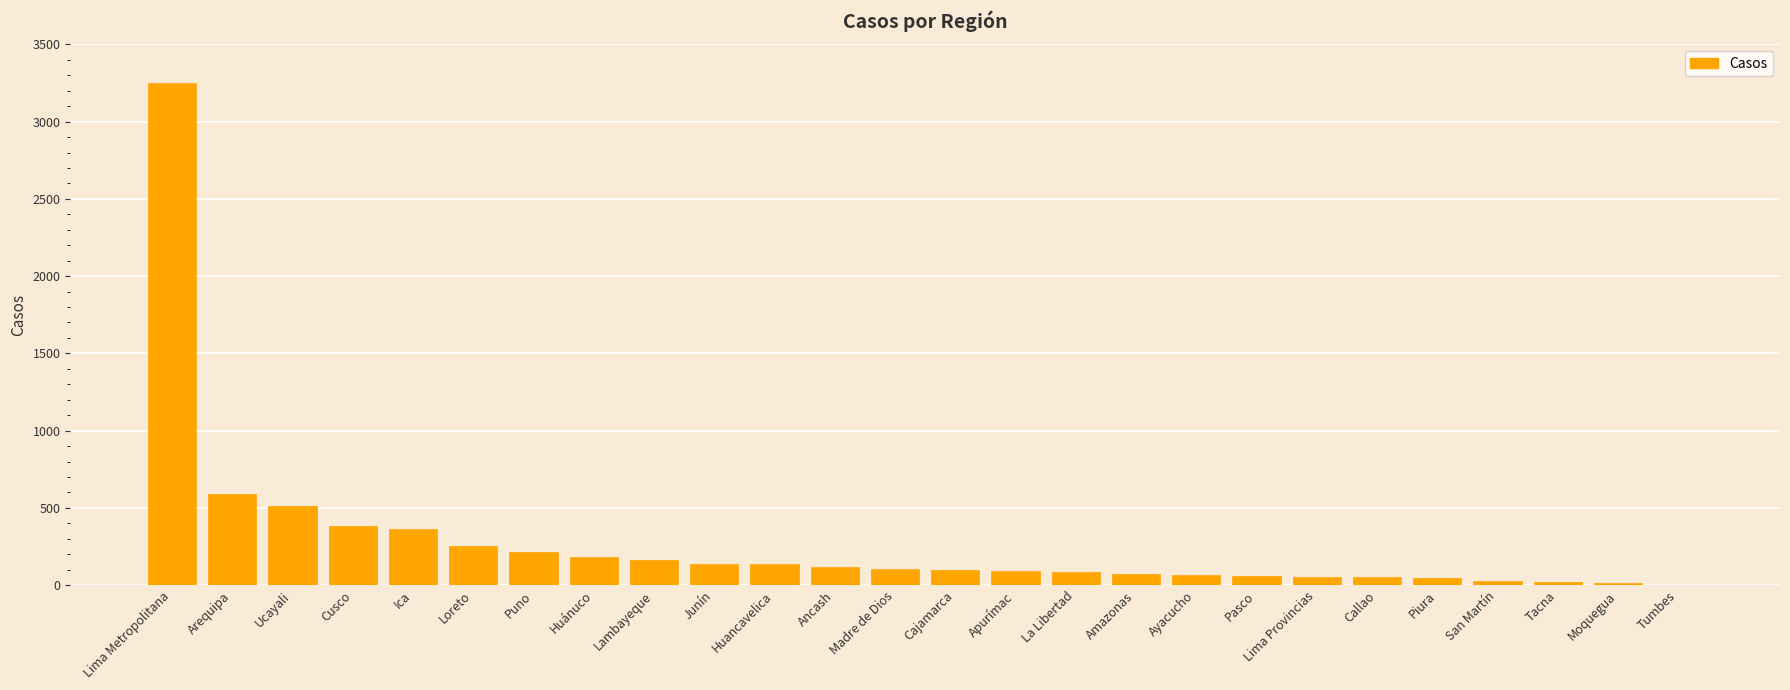

What is the maximum value shown in the chart?

3251